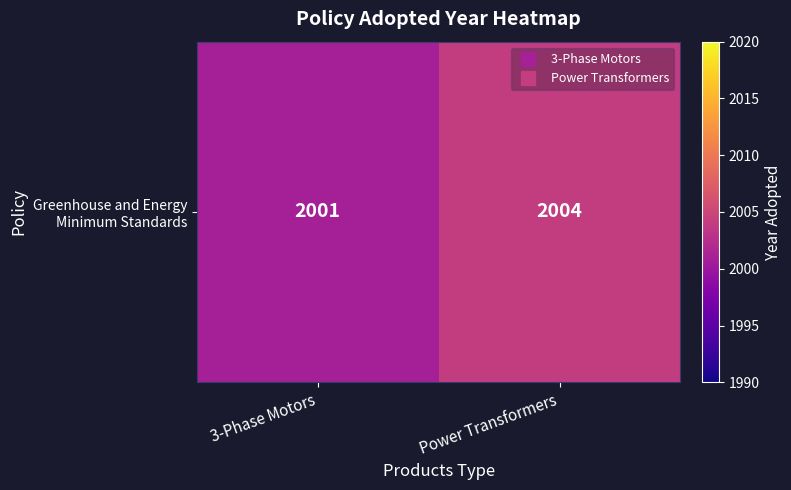

Between Power Transformers and 3-Phase Motors, which is larger?

Power Transformers